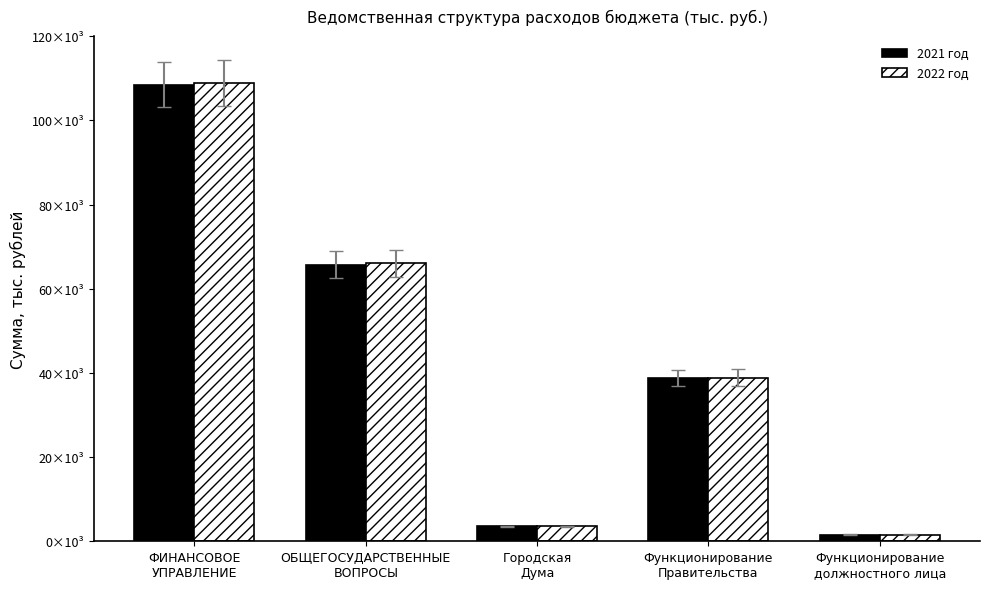

Reading right to left, list all the values displayed in this chart.

2021 год: Функционирование
должностного лица=1547.9	Функционирование
Правительства=38718.8	Городская
Дума=3562.8	ОБЩЕГОСУДАРСТВЕННЫЕ
ВОПРОСЫ=65762.7	ФИНАНСОВОЕ
УПРАВЛЕНИЕ=108530.9
2022 год: Функционирование
должностного лица=1547.9	Функционирование
Правительства=38888.3	Городская
Дума=3562.8	ОБЩЕГОСУДАРСТВЕННЫЕ
ВОПРОСЫ=66029.4	ФИНАНСОВОЕ
УПРАВЛЕНИЕ=108895.5